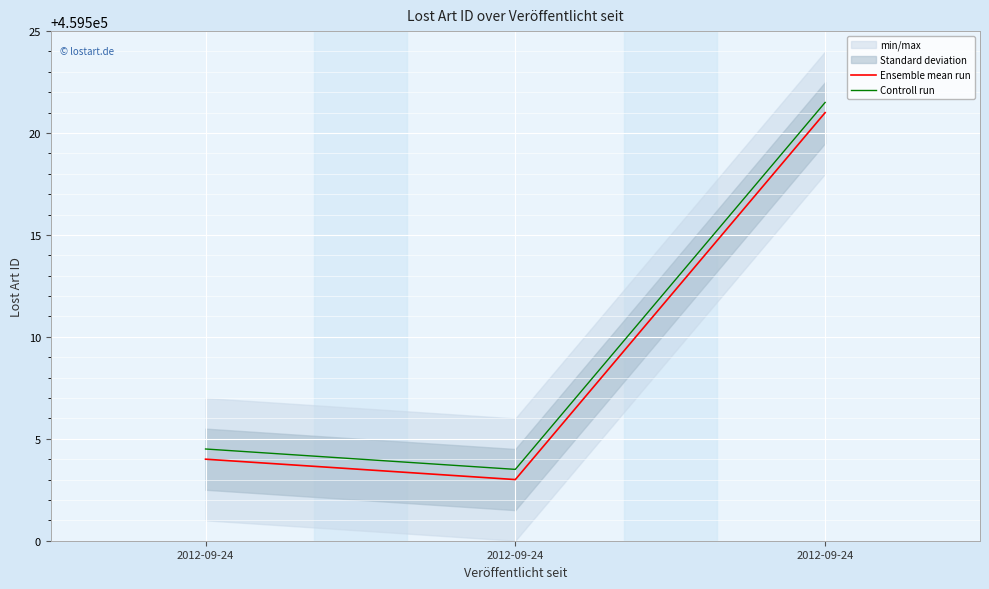

Rank the series by their average value, from lowest to highest.

Ensemble mean run, Controll run